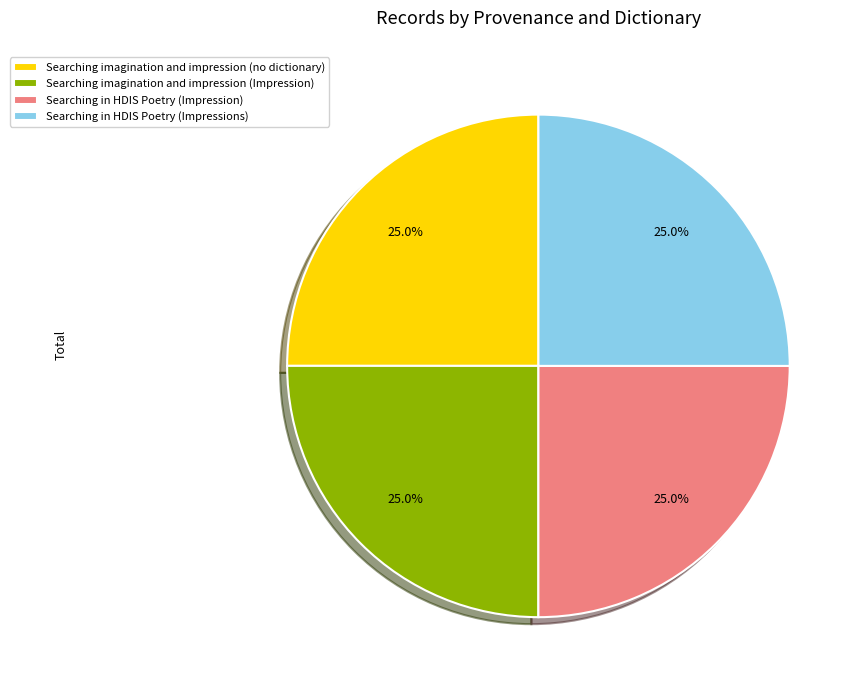

Combined, what portion of the pie is Searching in HDIS Poetry (Impression) and Searching imagination and impression (no dictionary)?

50.0%